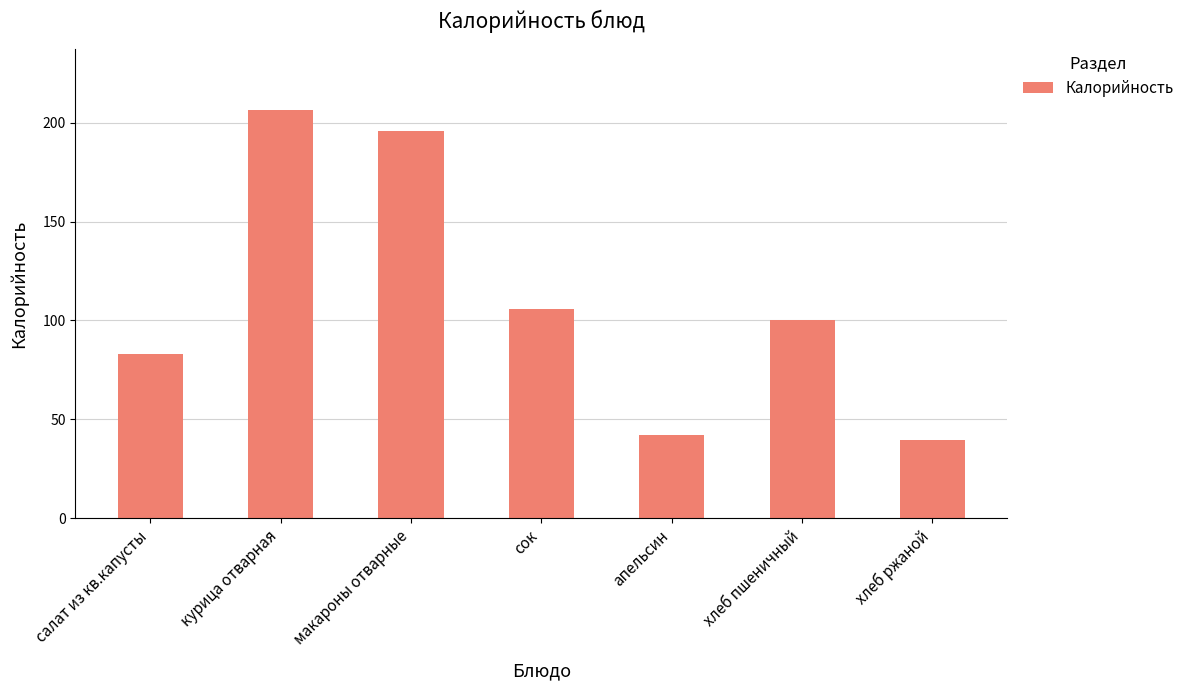

Are the bars horizontal?

No